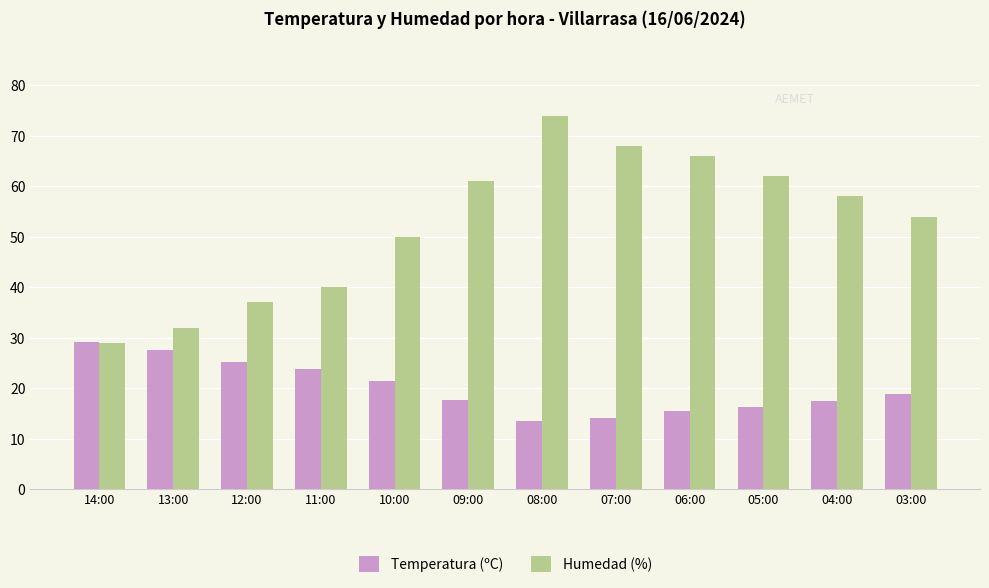

Is the value of Humedad (%) at 04:00 greater than the value of Temperatura (ºC) at 14:00?

Yes